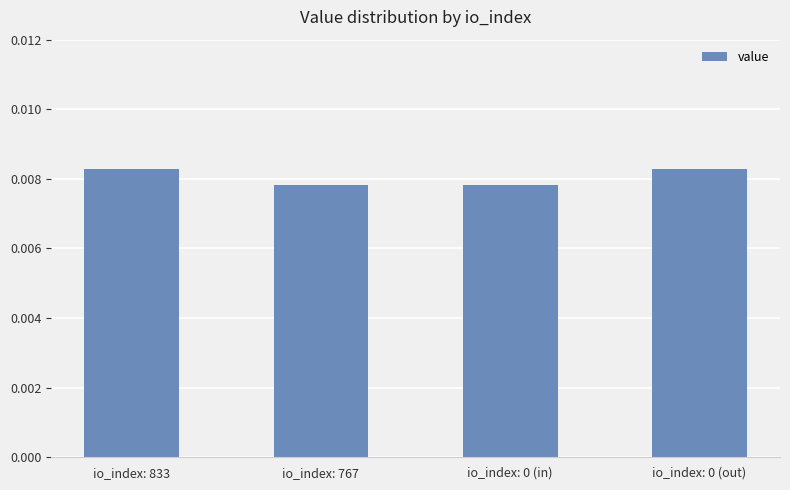

What position from the left is io_index: 833?

1